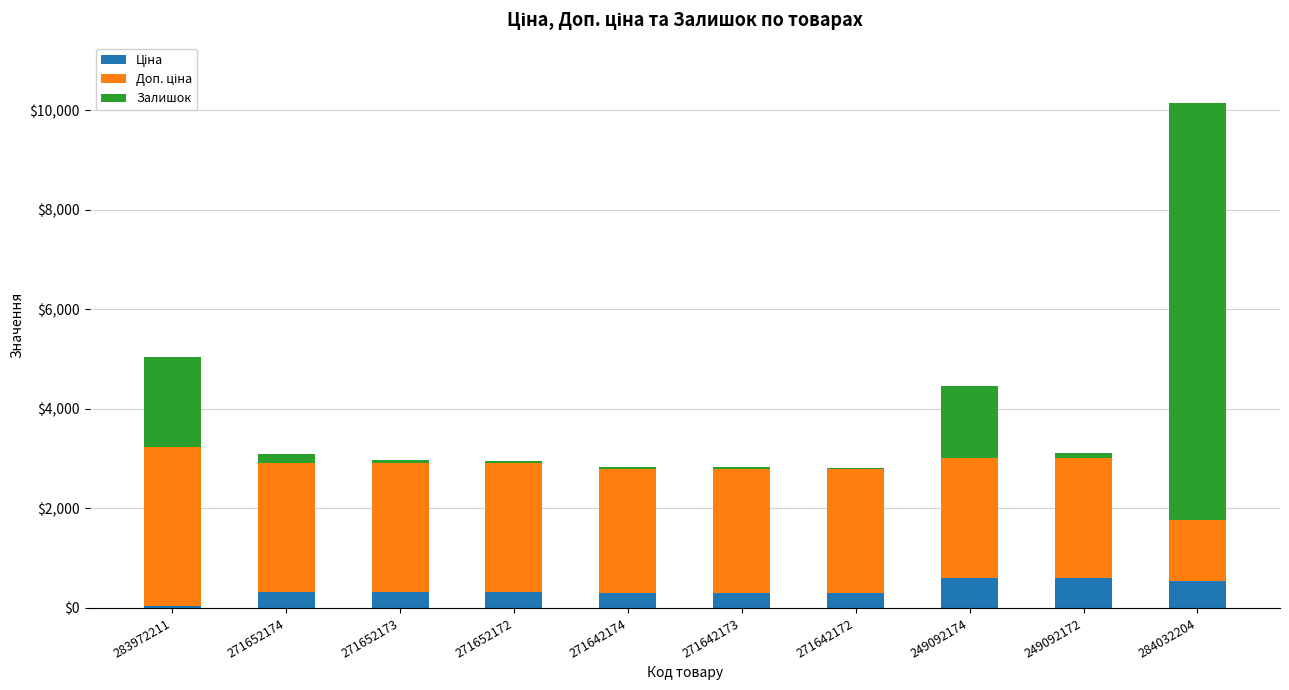

At which category is the sum across all series the highest?

284032204